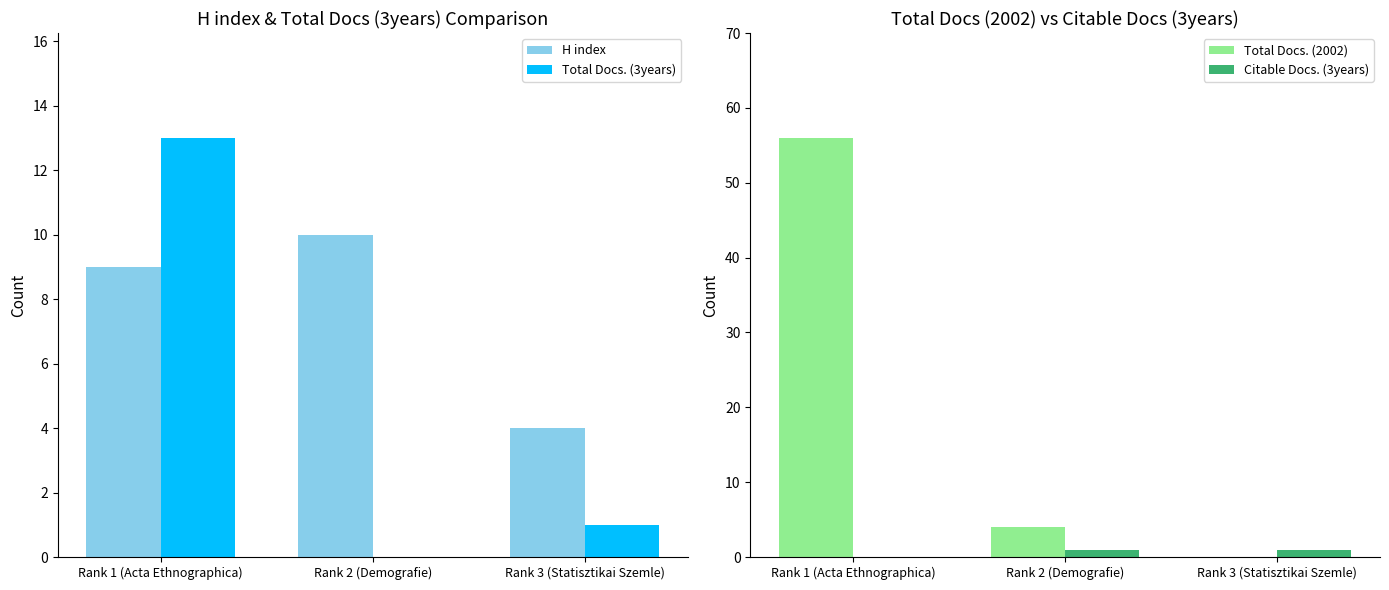

What position from the right is Rank 3 (Statisztikai Szemle)?

1